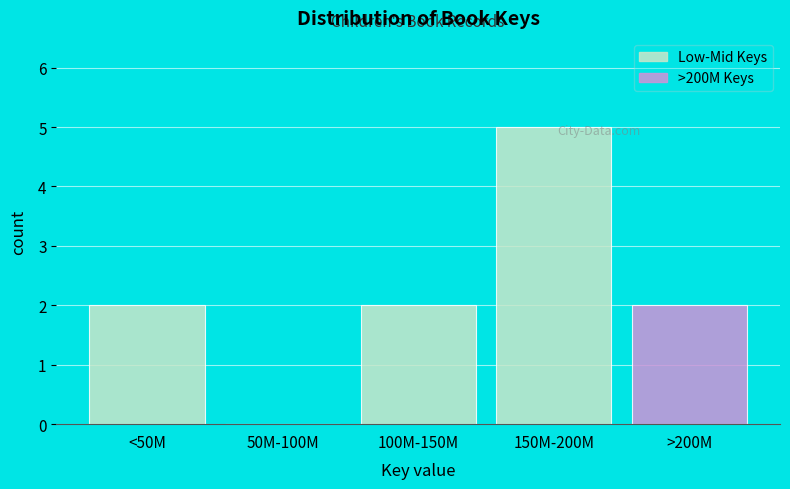

Reading left to right, transcribe all the data shown in this chart.

<50M=2	50M-100M=0	100M-150M=2	150M-200M=5	>200M=2